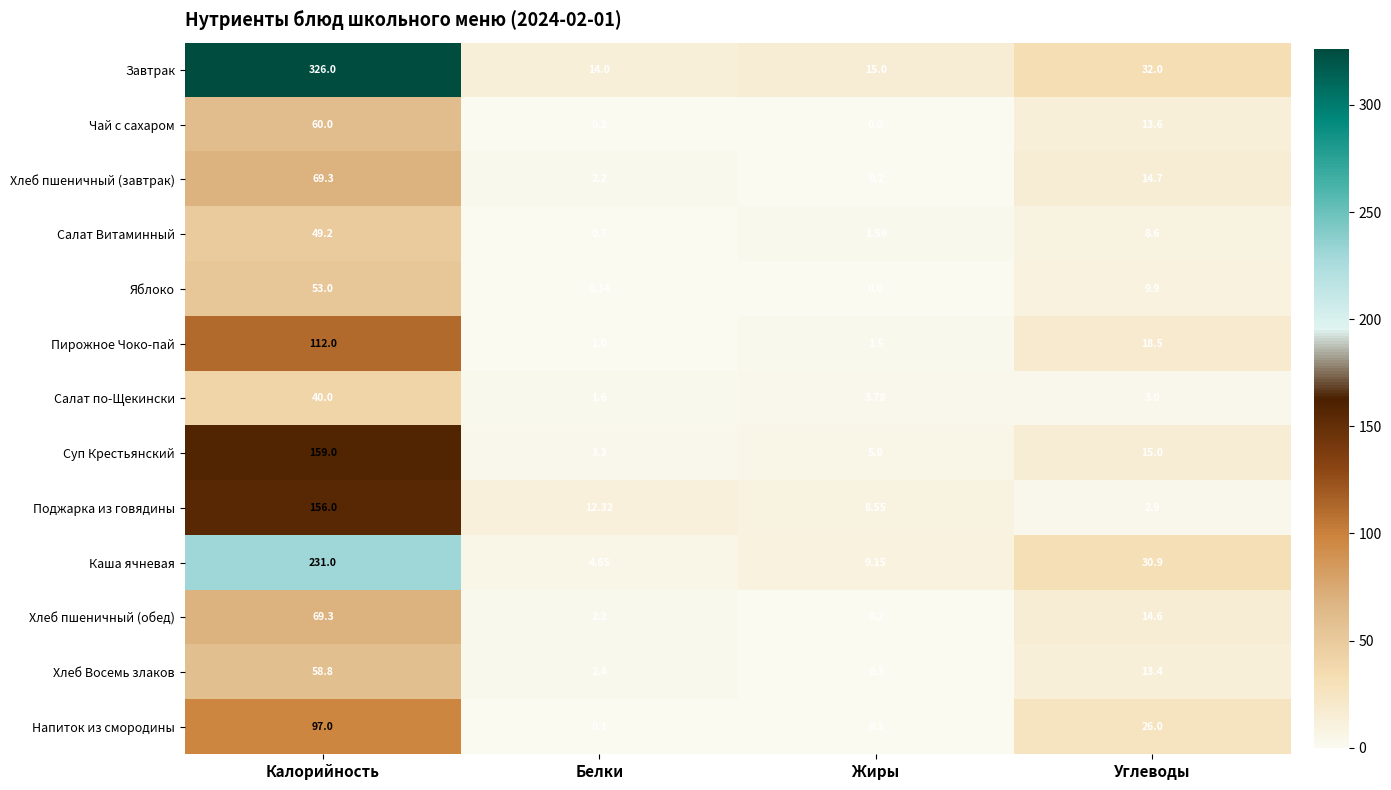

At which label does Напиток из смородины first exceed 26?

Калорийность